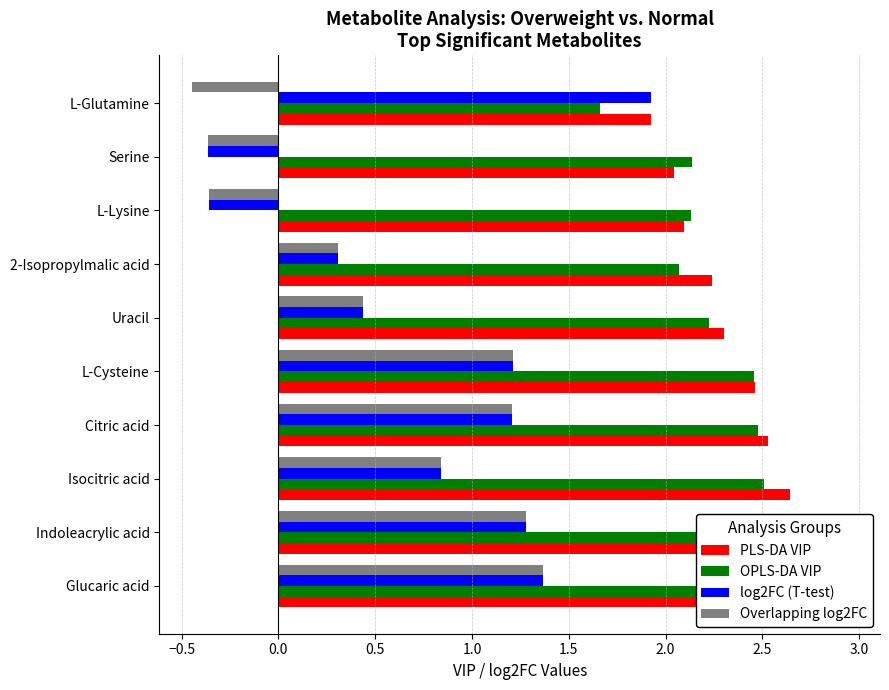

How many groups of bars are there?

10